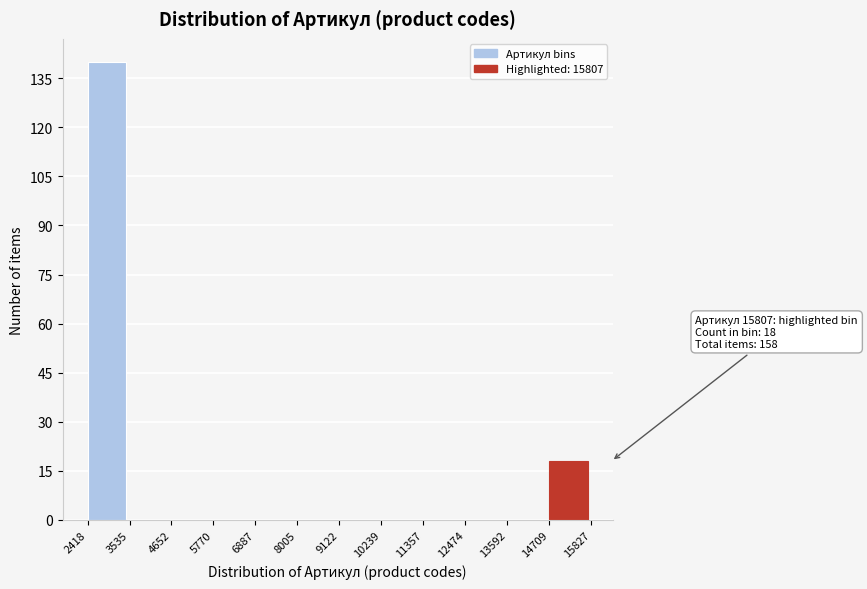

Over which range of the x-axis is the bar tallest?

2418 to 3535